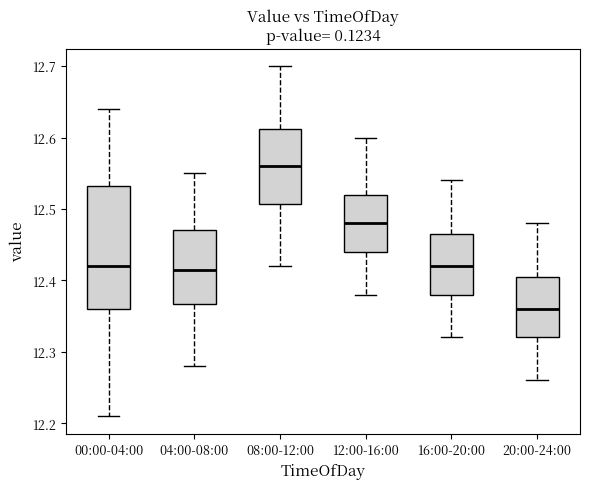

Which box is the tallest, from its lower edge to its upper edge?

00:00-04:00